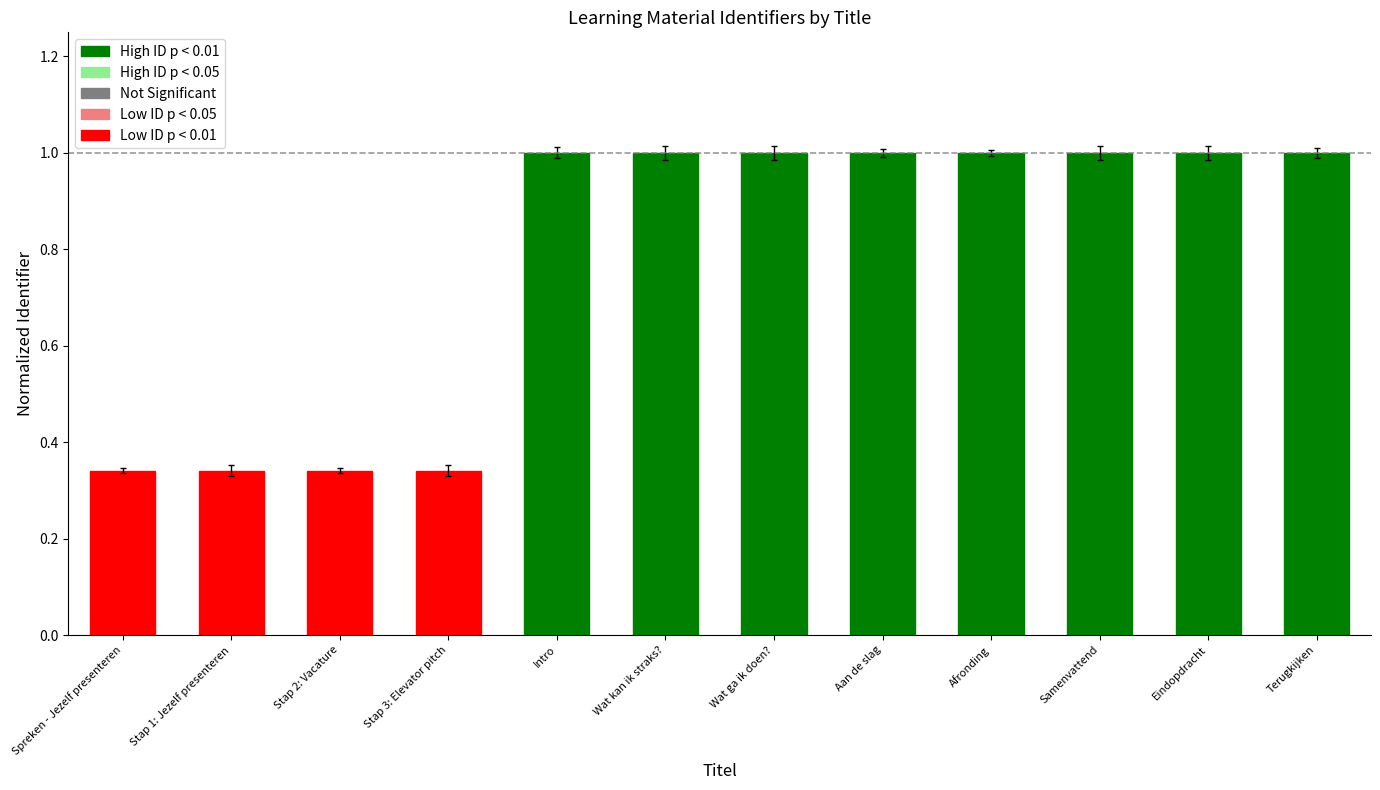

Does the chart contain stacked bars?

No